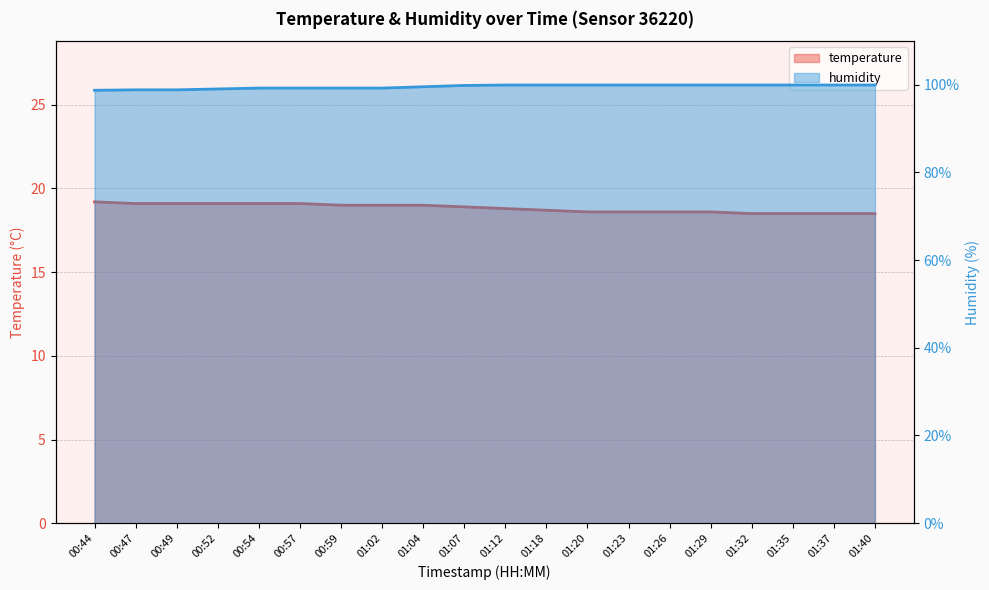

Is the value of temperature at 01:12 greater than the value of humidity at 01:23?

No